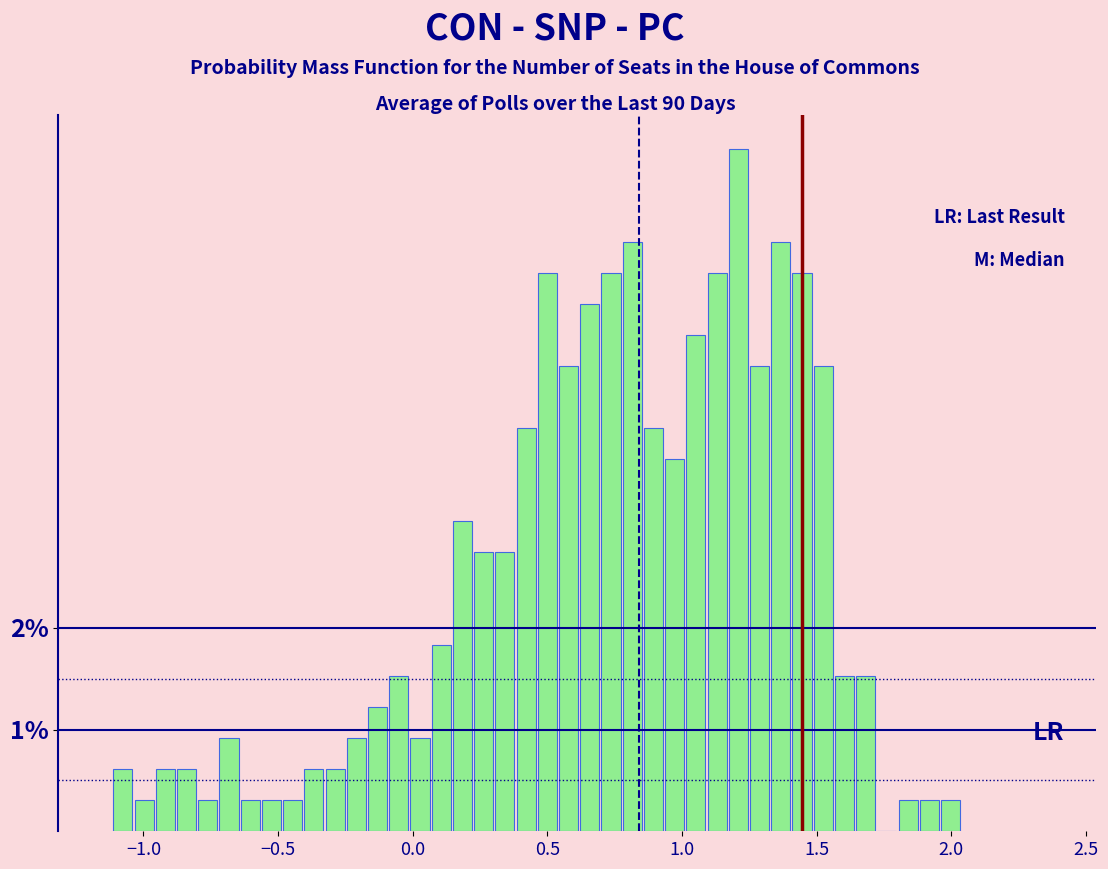

Read against the x-axis, roughly where is the centre of the tallest bar?

1.20